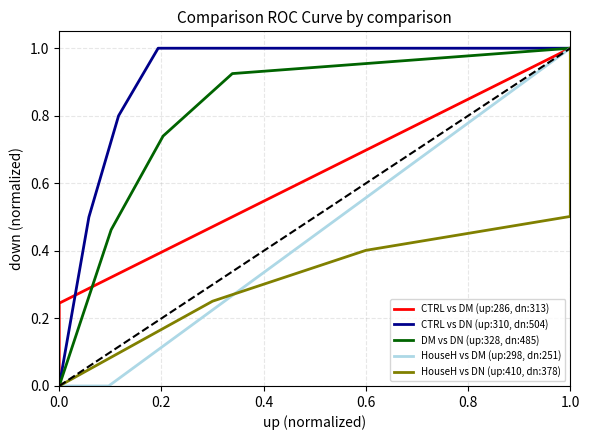

The value of HouseH vs DM (up:298, dn:251) at 0.0 is 0. True or false?

True